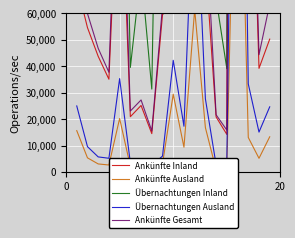

At which category is the sum across all series the highest?

15